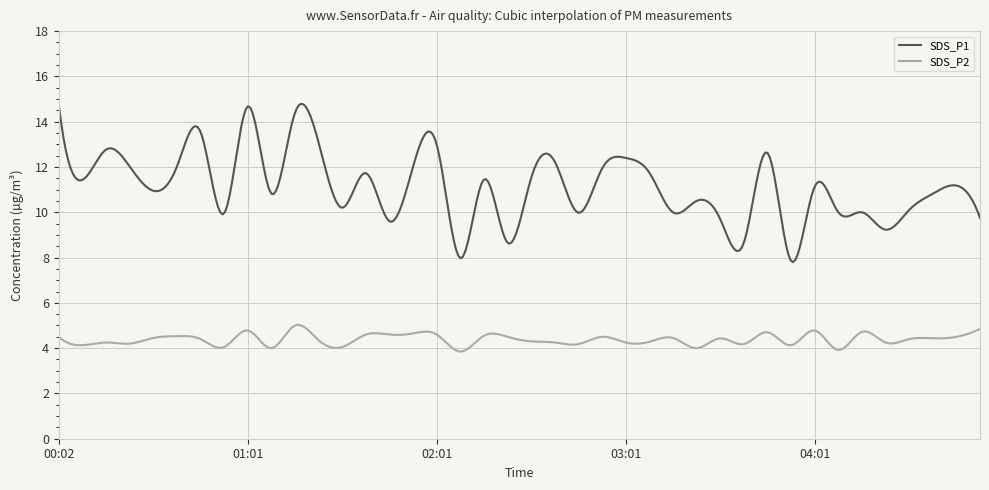

List the series in order of their peak value, highest first.

SDS_P1, SDS_P2